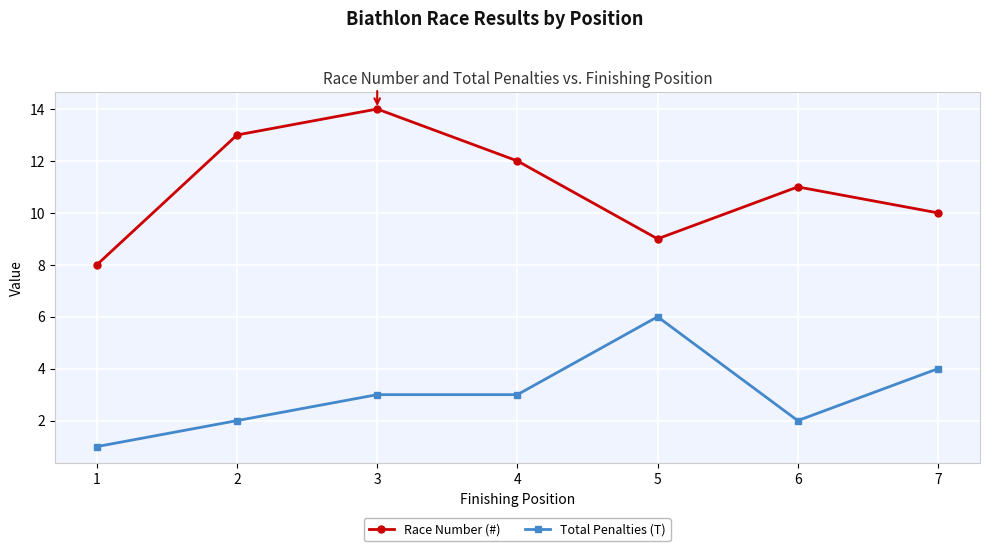

Which series has the widest spread of values?

Race Number (#)